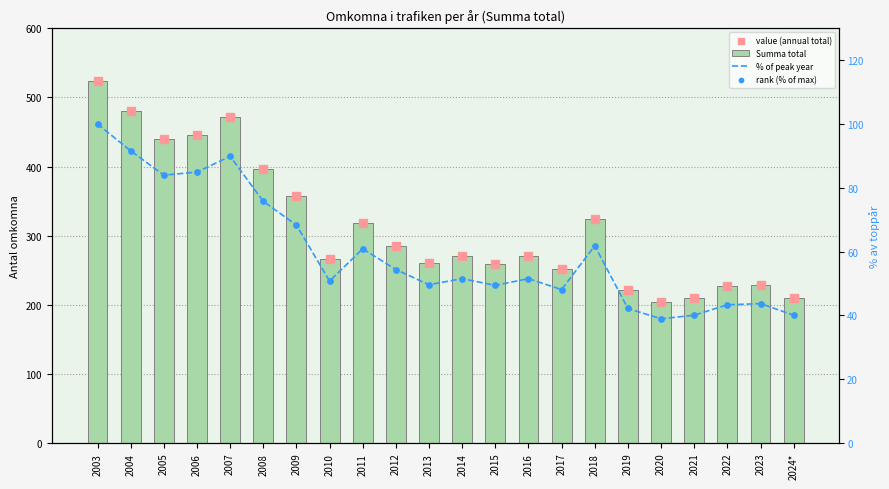

Which series has the largest total across all categories?

Summa total